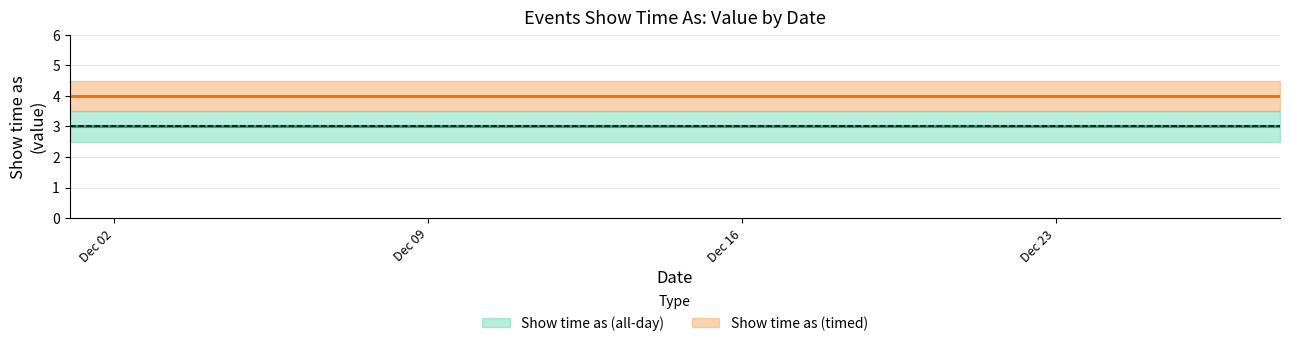

At which label is Show time as (all-day) closest to 3?

12/1/2013